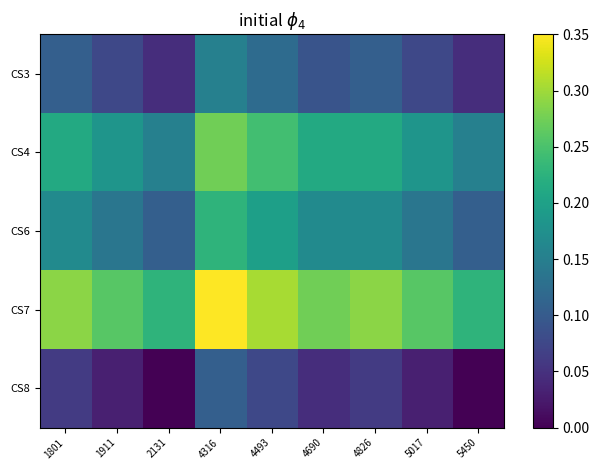

Rank the categories by CS3 value from lowest to highest.

2131, 5450, 1911, 5017, 4690, 1801, 4826, 4493, 4316